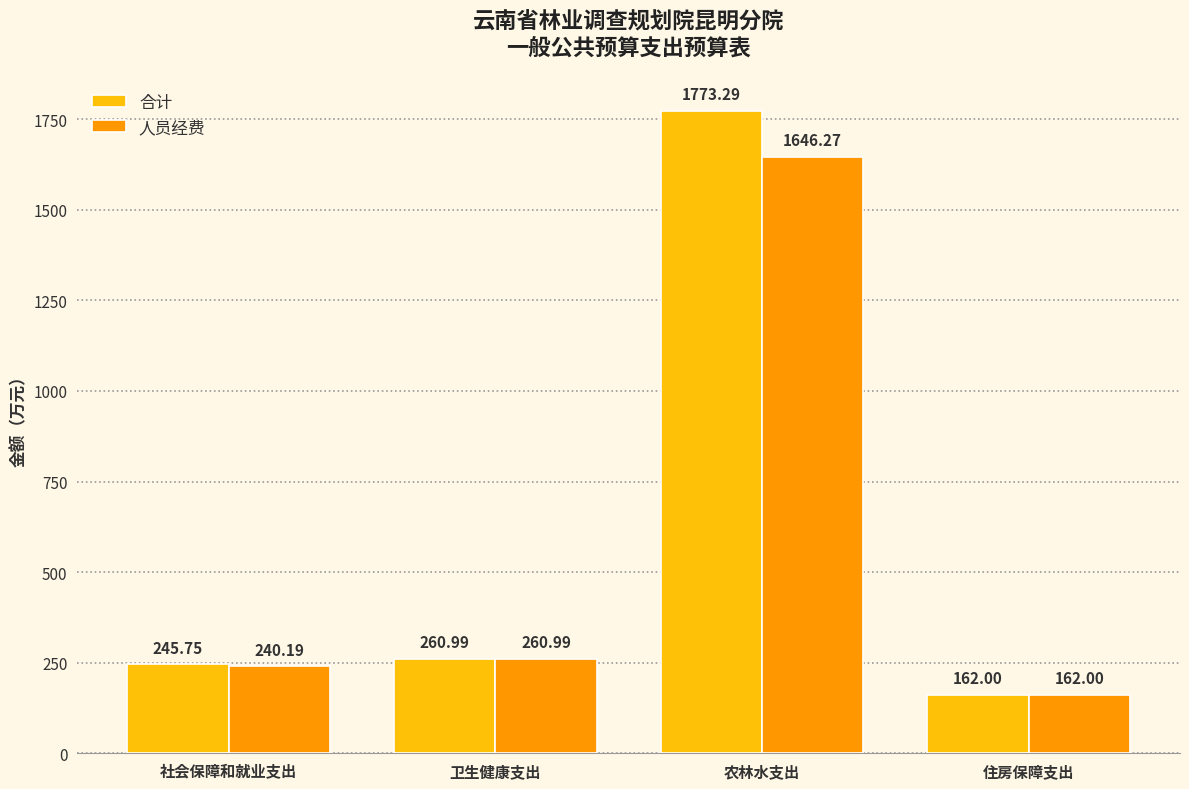

The value of 合计 at 住房保障支出 is 217.9. True or false?

False